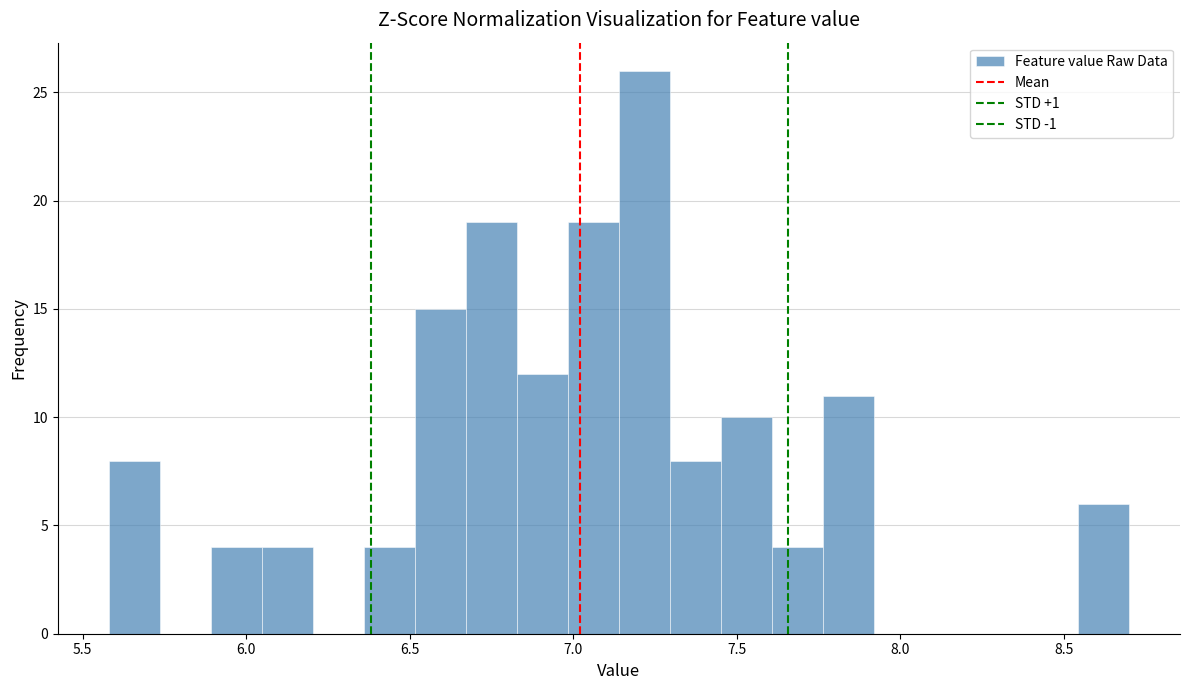

Read against the x-axis, roughly where is the centre of the tallest bar?

7.20